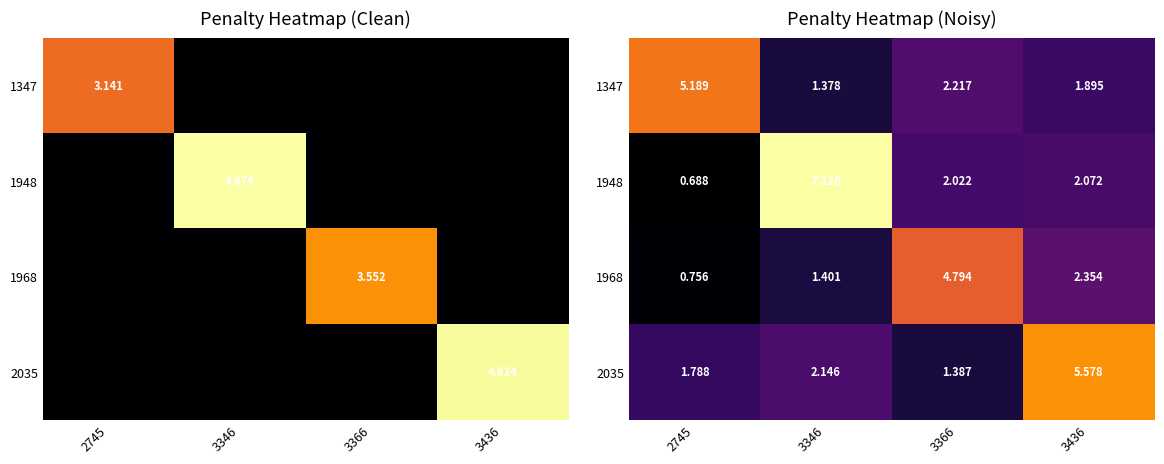

What is the greatest value displayed?

7.1